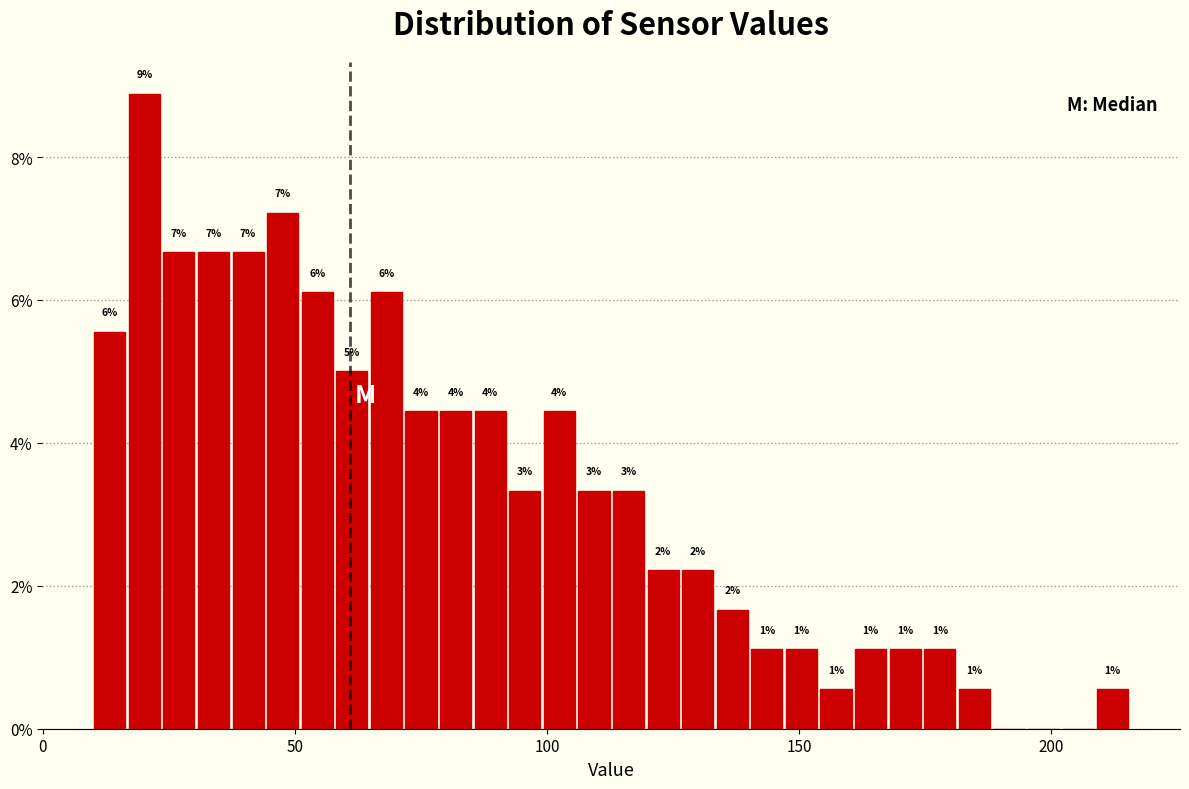

Read against the x-axis, roughly where is the centre of the tallest bar?

20